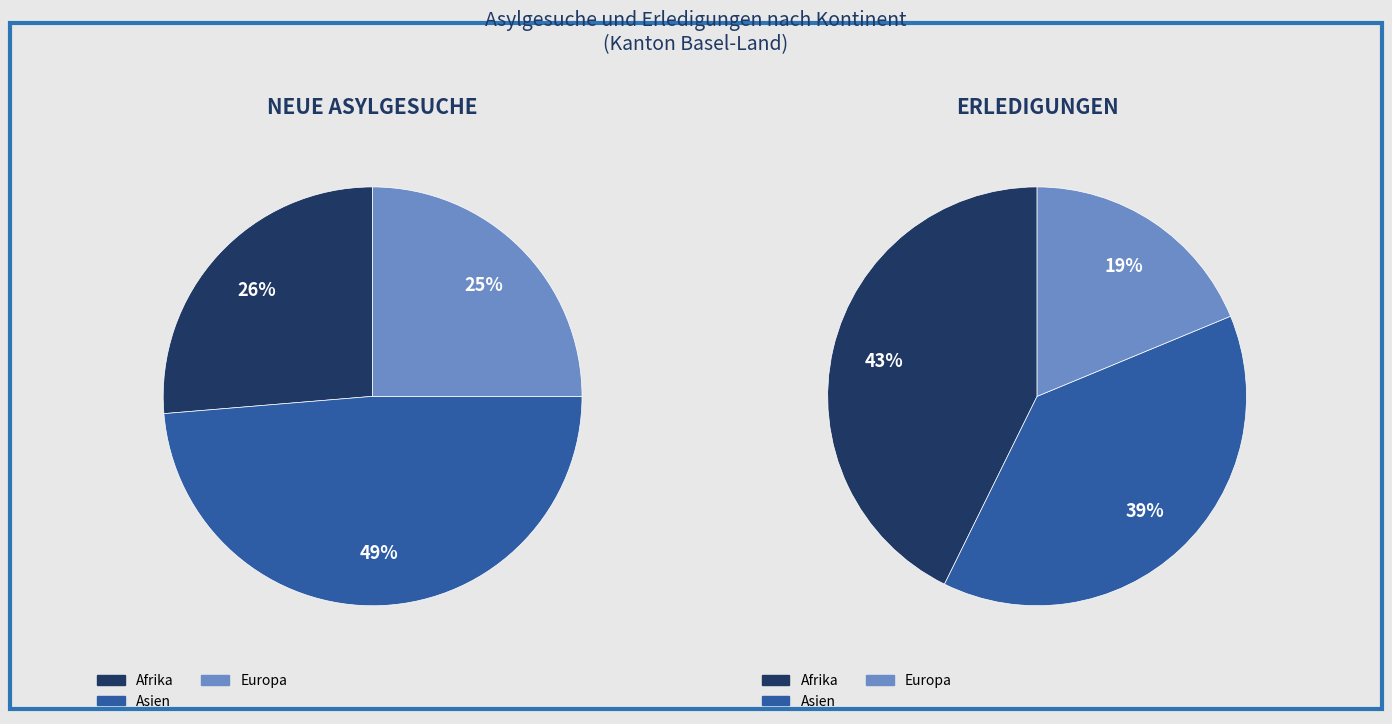

Is it true that 3 is 1% of the pie?

False